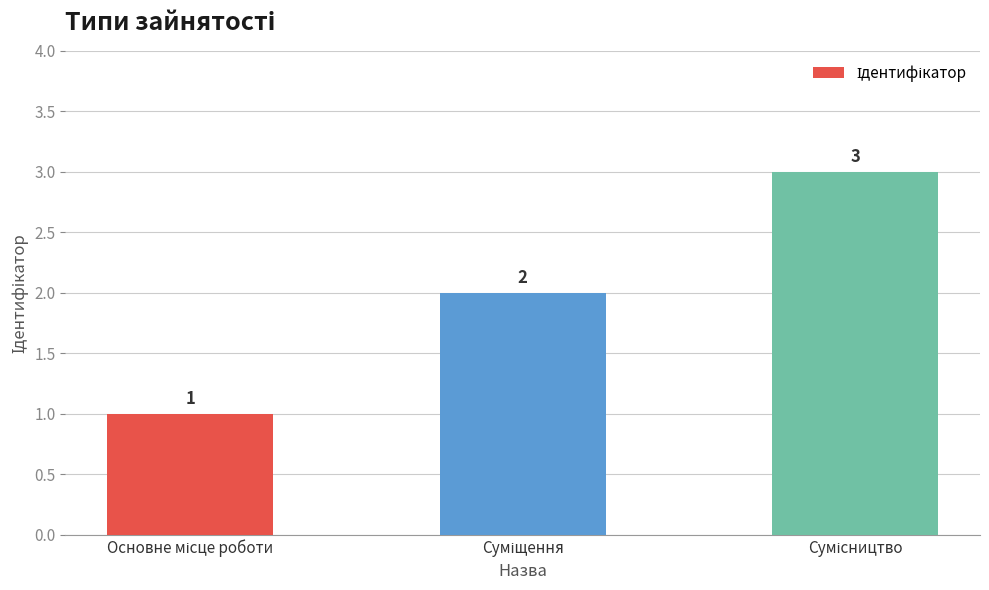

How many values are below 2?

1